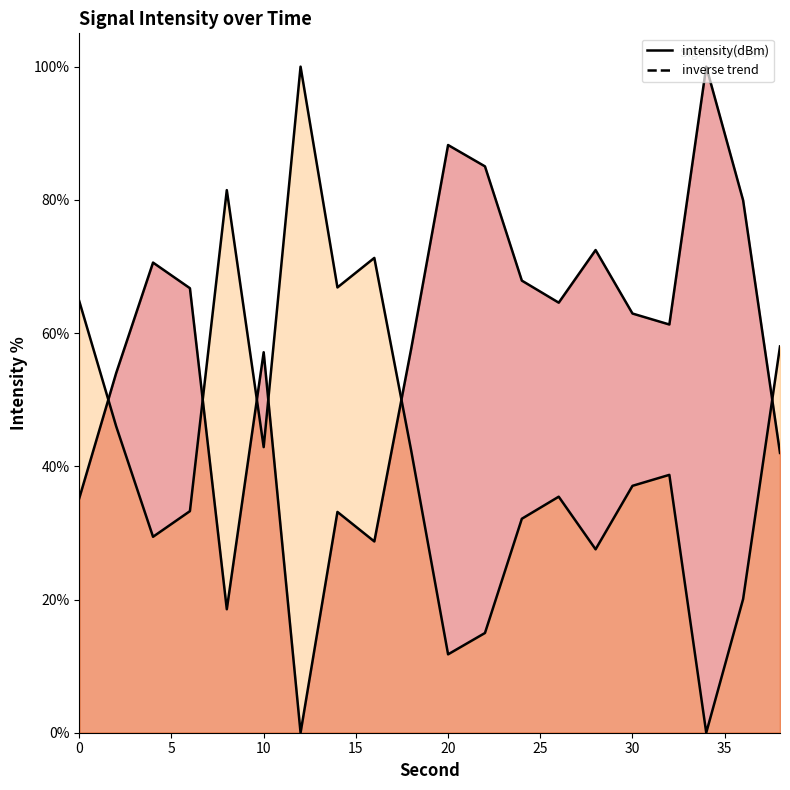

Rank the categories by value from highest to lowest.

34, 20, 22, 36, 28, 4, 24, 6, 26, 30, 32, 18, 10, 2, 38, 0, 14, 16, 8, 12